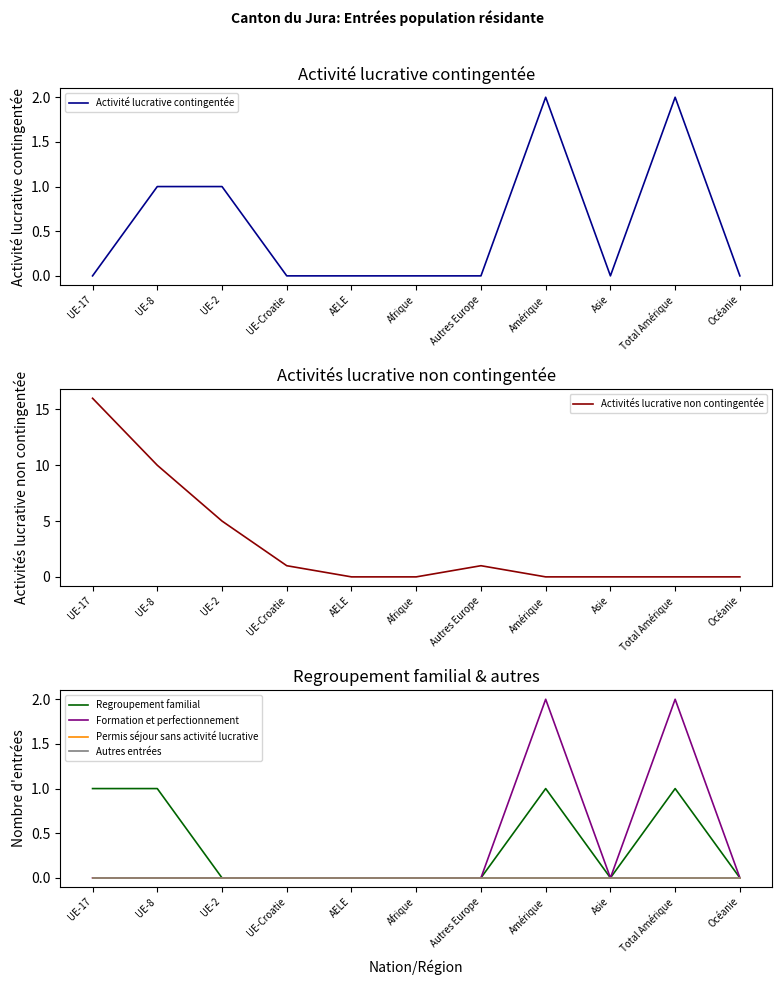

Between Amérique and Total Amérique, which is larger?

Amérique